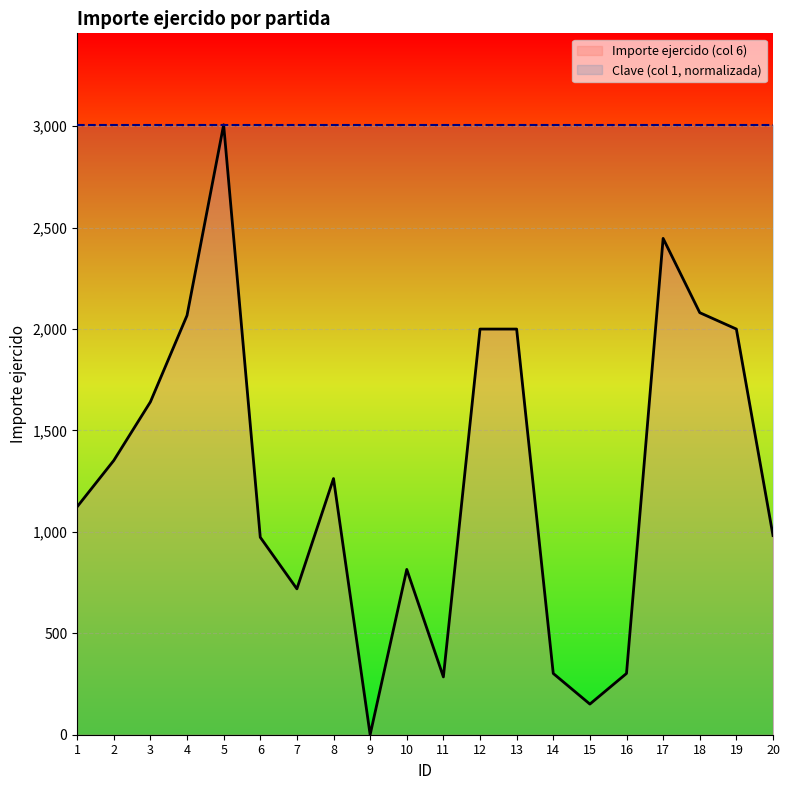

Reading left to right, what are all the values shown in this chart?

Importe ejercido (col 6): 1=1124.0	2=1352.1	3=1640.9	4=2067.1	5=3007.0	6=973.5	7=719.2	8=1263.0	9=0.0	10=815.0	11=285.0	12=2000.0	13=2000.0	14=302.0	15=151.0	16=302.0	17=2447.0	18=2080.8	19=2000.0	20=982.0
Clave (col 1, normalizada): 1=3007.0	2=3007.0	3=3007.0	4=3007.0	5=3007.0	6=3007.0	7=3007.0	8=3007.0	9=3007.0	10=3007.0	11=3007.0	12=3007.0	13=3007.0	14=3007.0	15=3007.0	16=3007.0	17=3007.0	18=3007.0	19=3007.0	20=3007.0